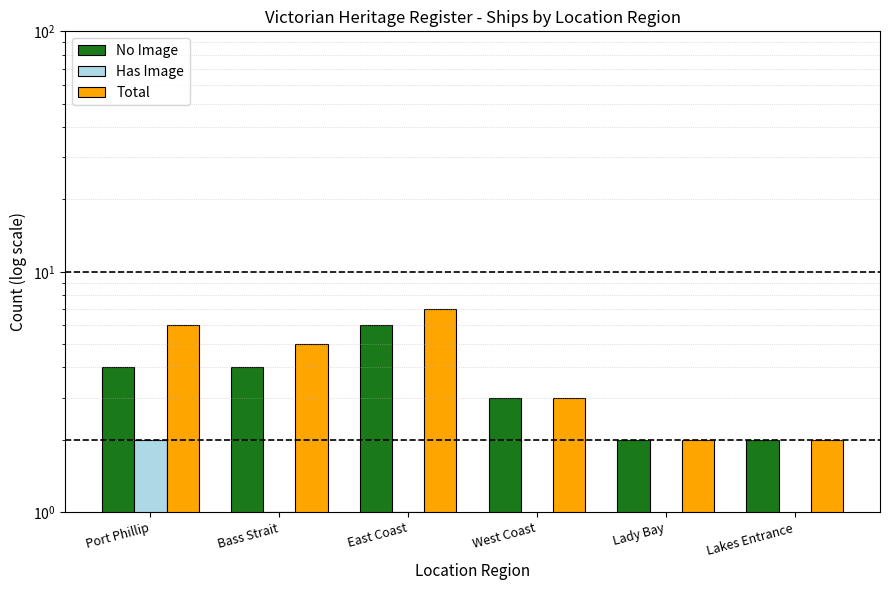

Rank the series at West Coast from highest to lowest value.

No Image, Total, Has Image